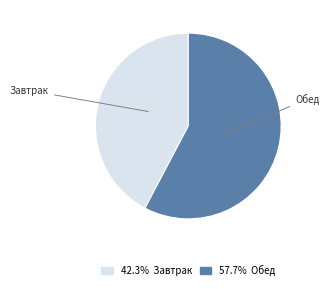

Does any single category account for the majority?

Yes